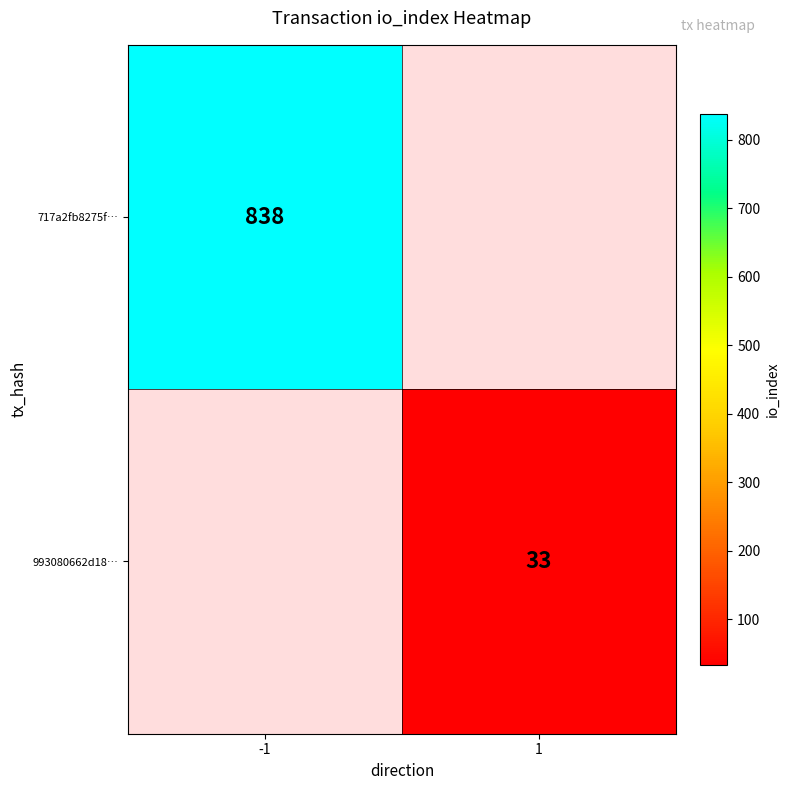

True or false: 993080662d18… has a value of 33 at 1.

True